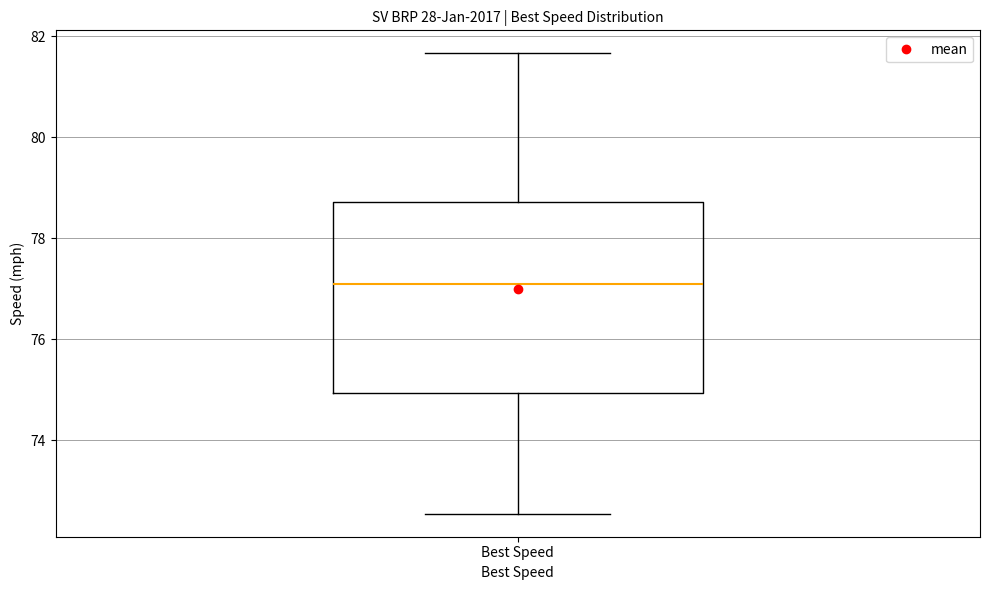

Where does the median line of the box for Best Speed sit on the y-axis? The values are not printed on the chart, so give them approximately, as read against the axis.

77.0